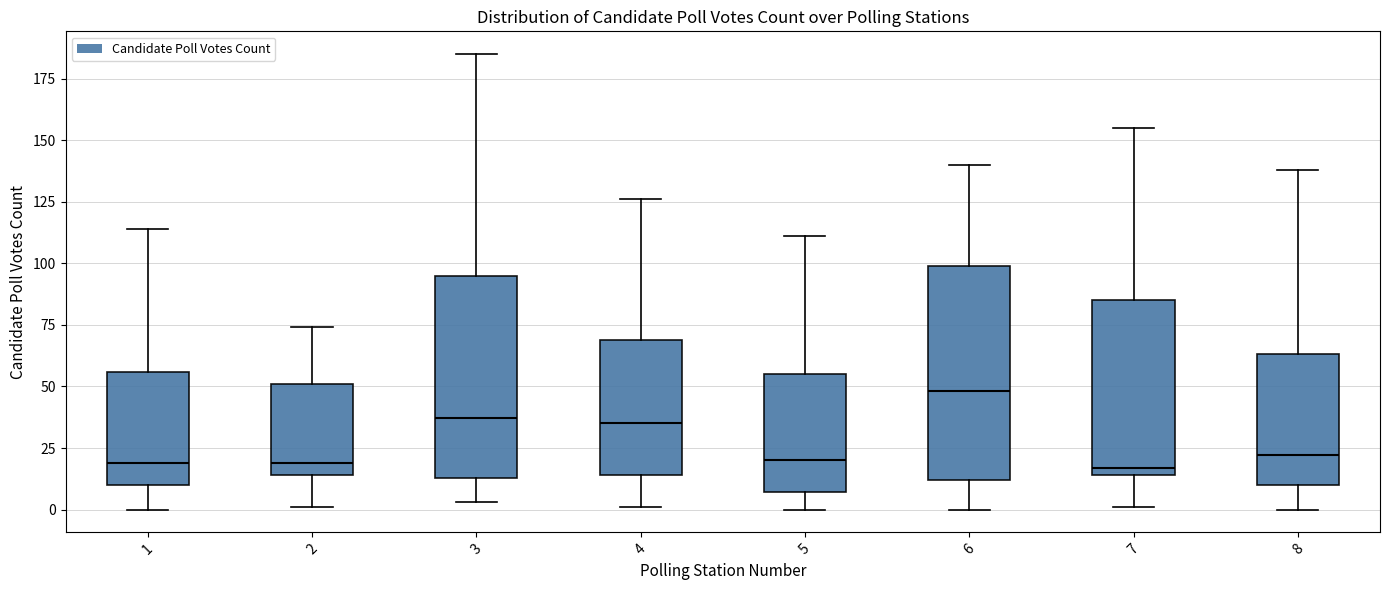

Which box is the tallest, from its lower edge to its upper edge?

6